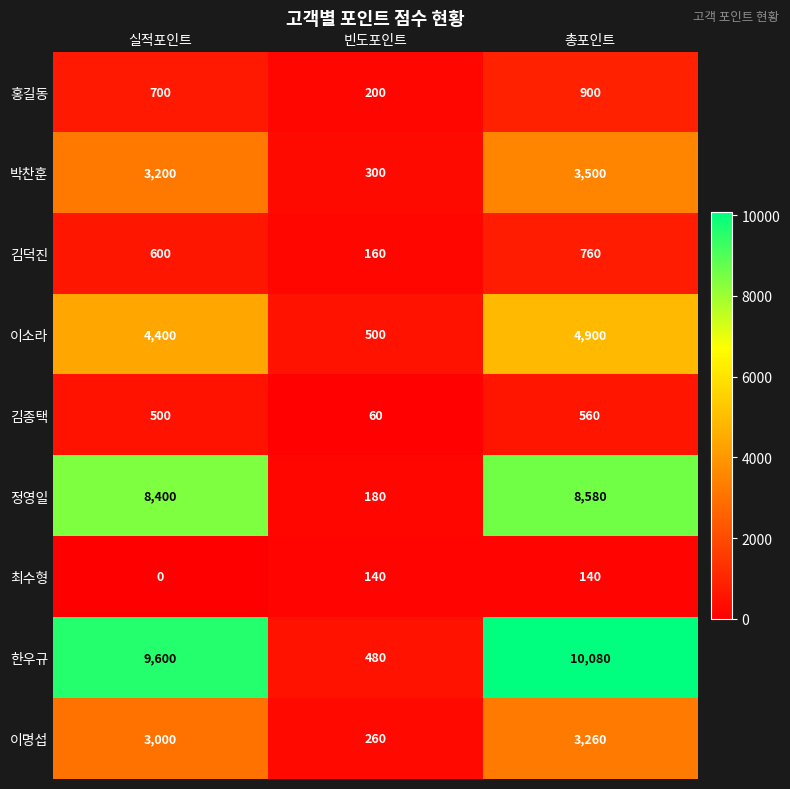

How many distinct data groups are displayed?

9